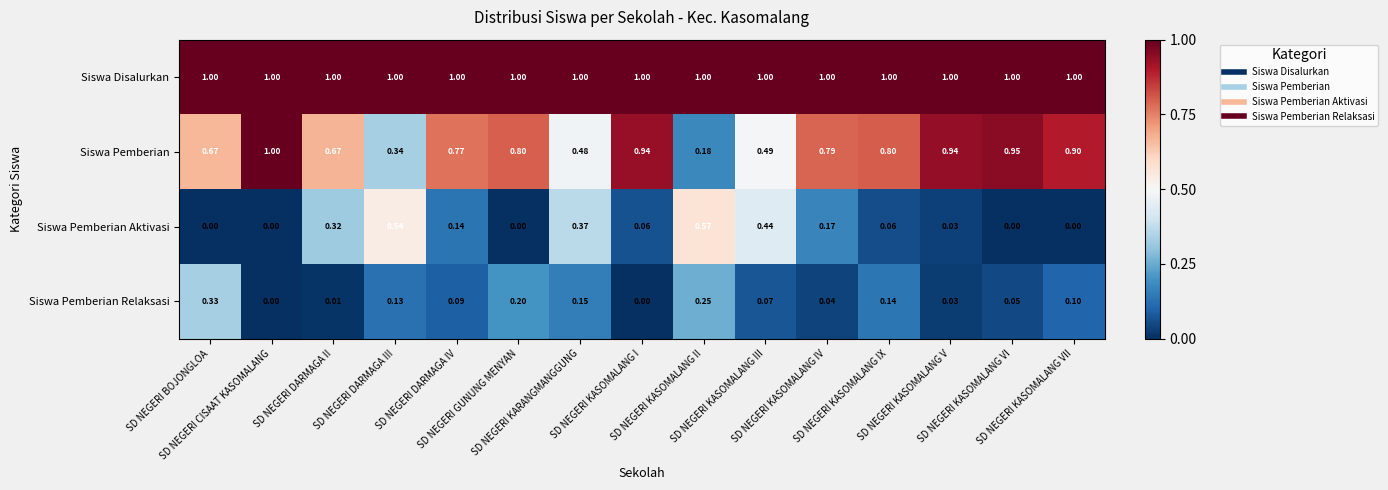

At SD NEGERI BOJONGLOA, list the series in order from smallest to largest.

Siswa Pemberian Aktivasi, Siswa Pemberian Relaksasi, Siswa Pemberian, Siswa Disalurkan